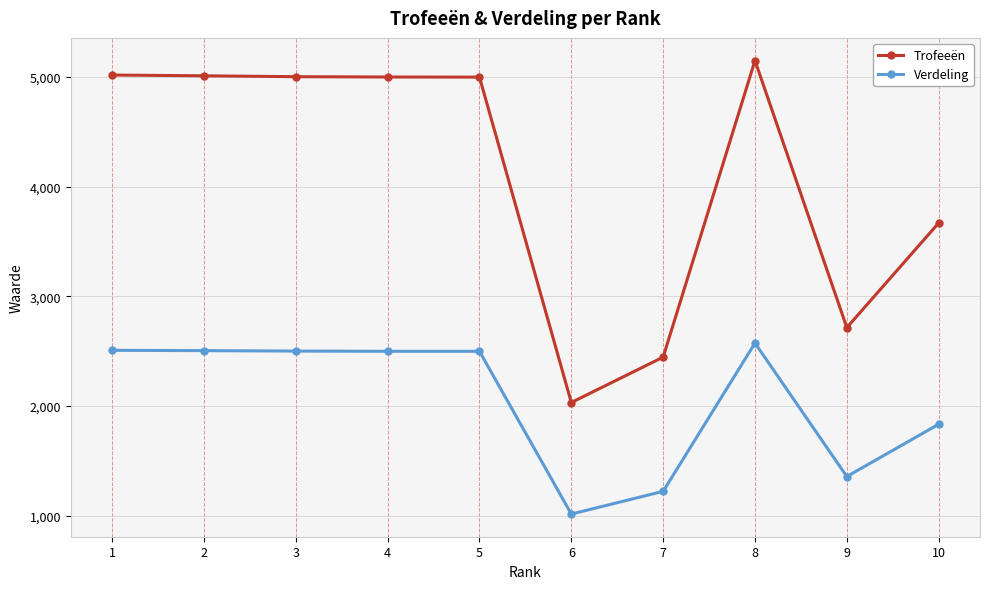

The value of Verdeling at 3 is 2502. True or false?

True